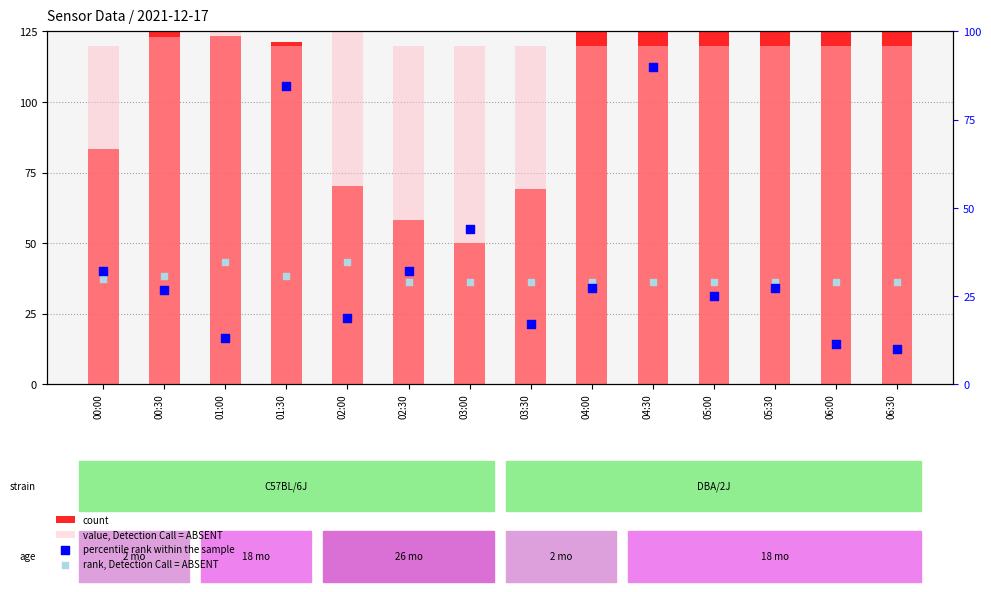

Which series contains the lowest Y value?

percentile rank within the sample